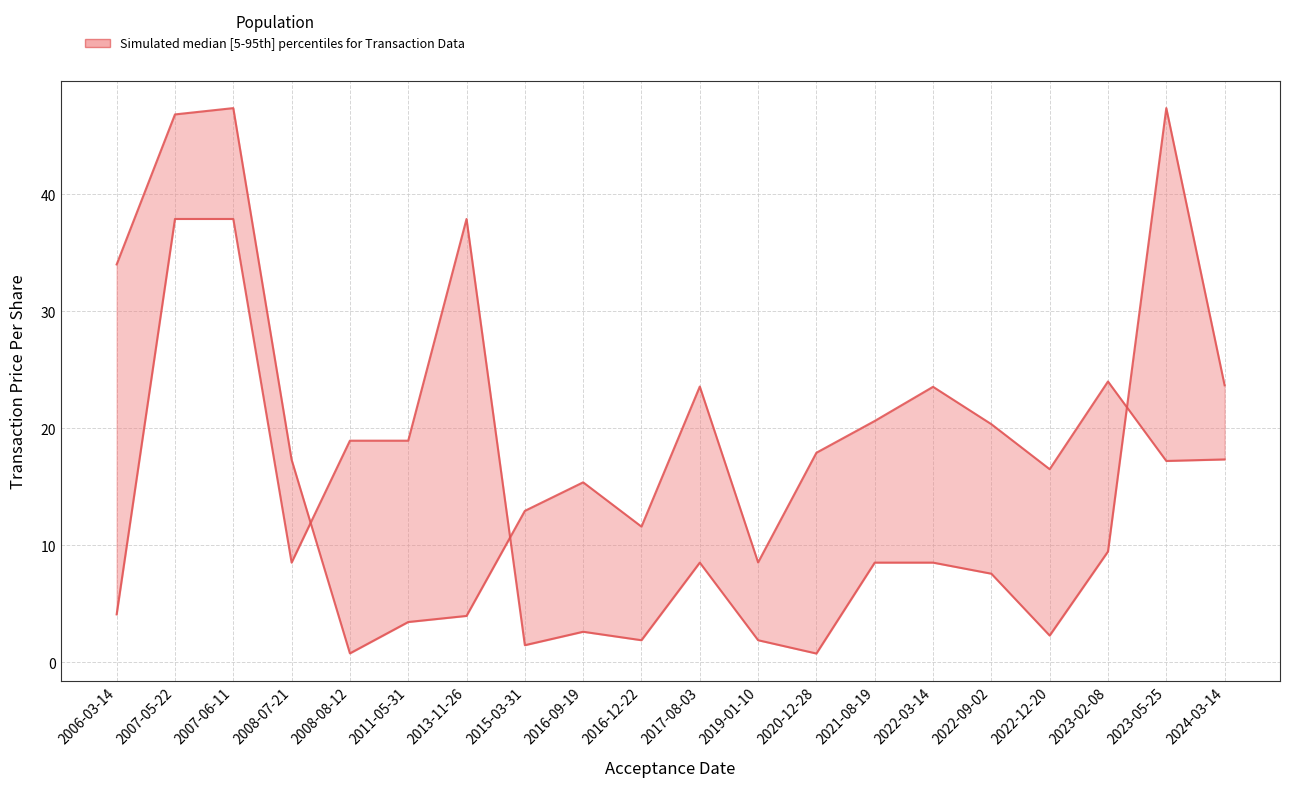

The transactionShares series shows 15.1 at 2023-05-25. True or false?

False